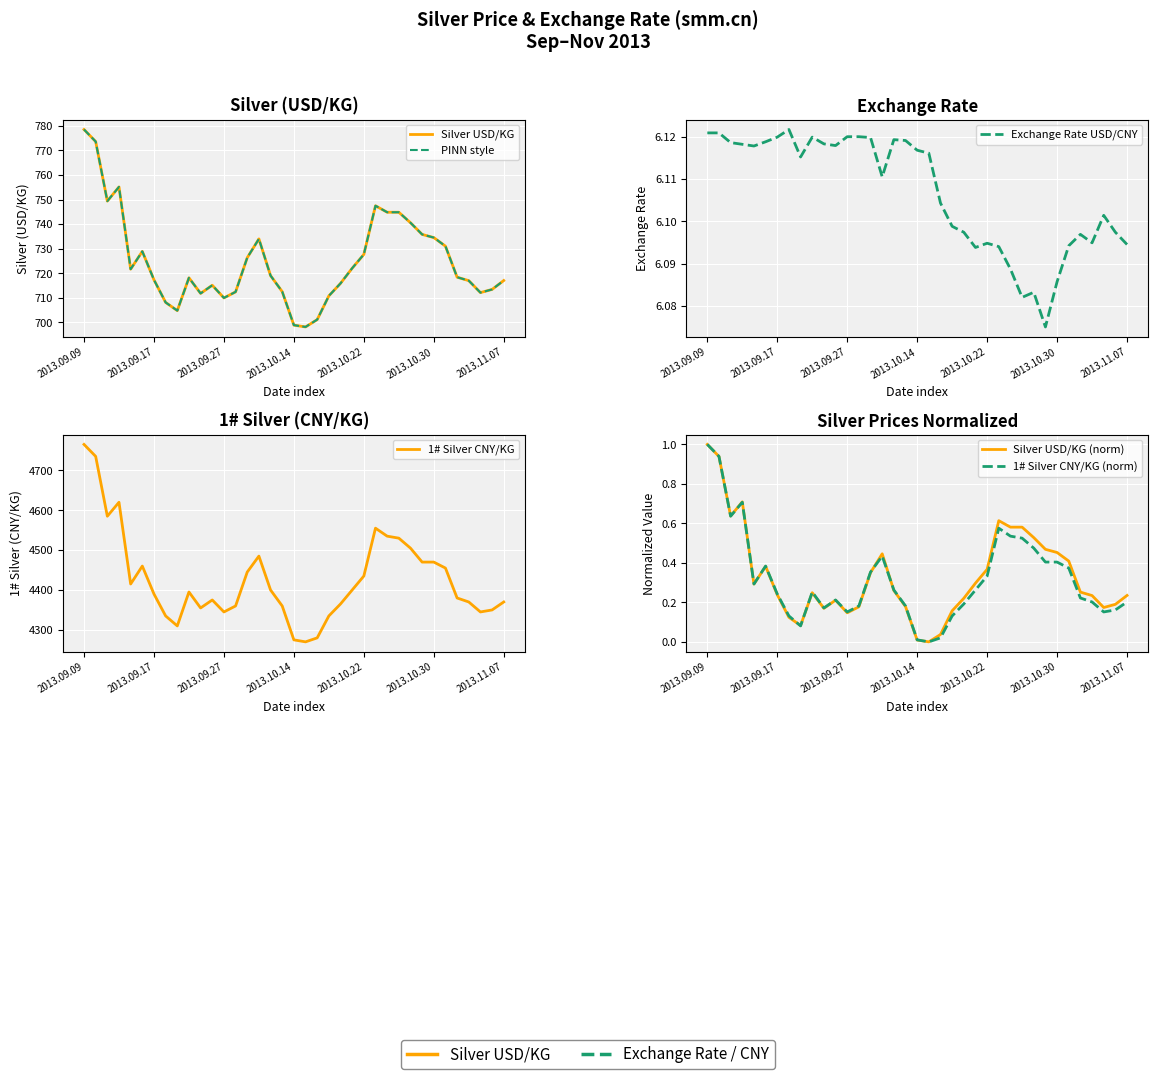

Which series has the largest total across all categories?

1# Silver CNY/KG